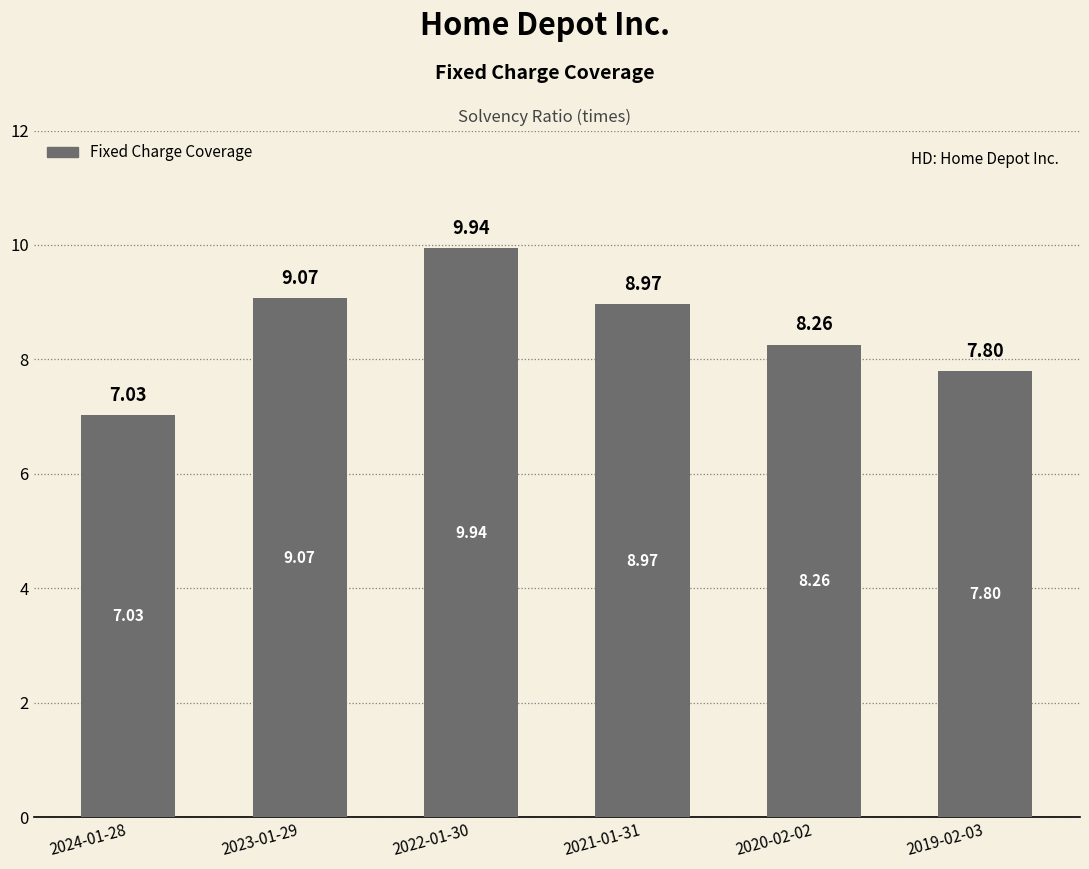

What is the value of the 4th bar from the left?

9.0